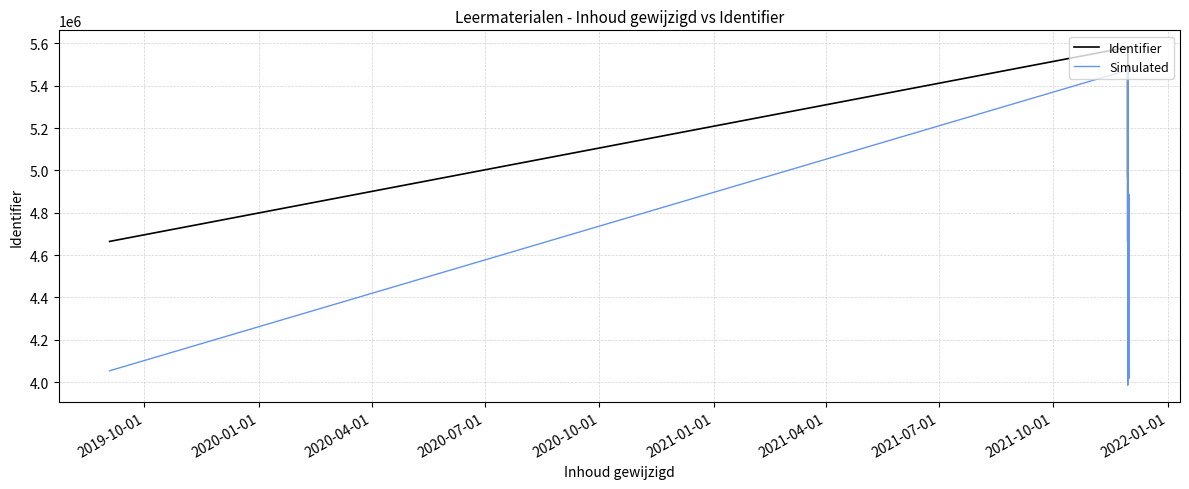

Is the value of Simulated at 2022-01-01 greater than the value of Identifier at 18?

No